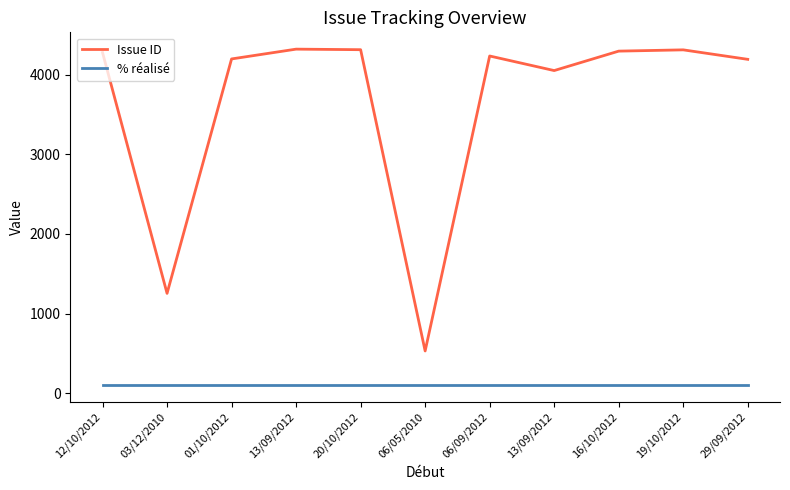

At how many categories does at least one series exceed 1303?

9